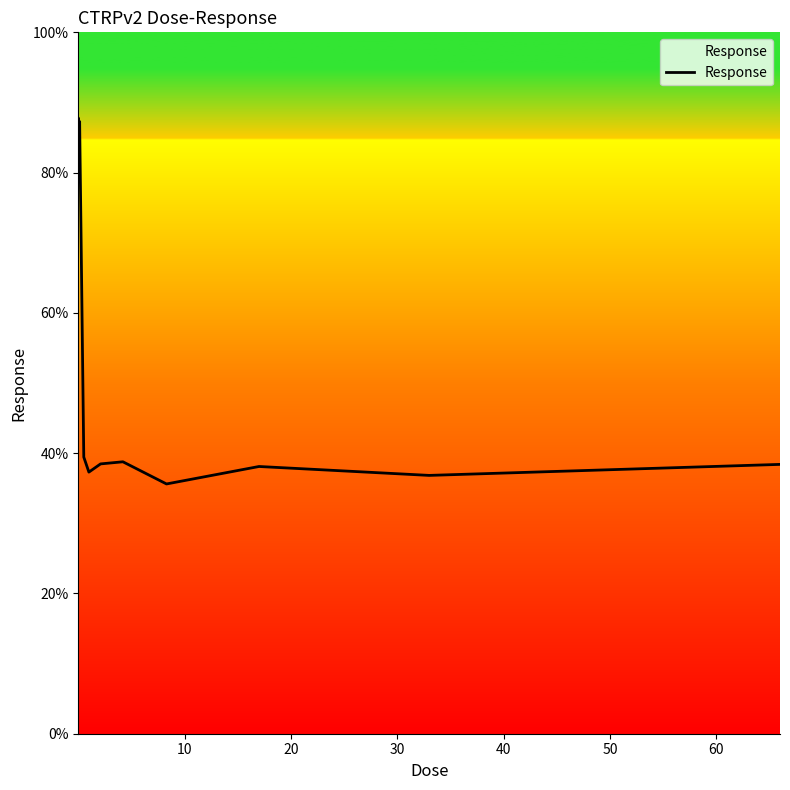

What is the minimum value shown in the chart?

35.6